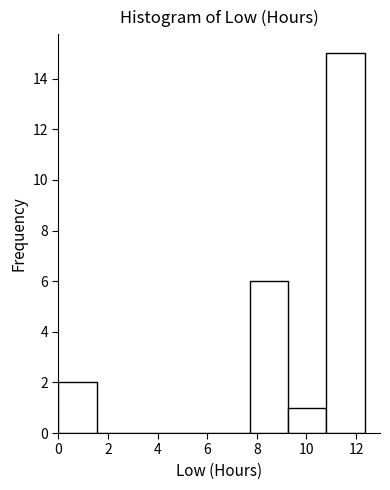

Reading left to right, list every bar in this chart as the range it spans on the x-axis followed by its height. Neither the bar edges nor the heights are printed on the chart, so give them approximately, as read against the axes.

0.0 to 1.6: 2
1.6 to 3.0: 0
3.0 to 4.6: 0
4.6 to 6.2: 0
6.2 to 7.8: 0
7.8 to 9.2: 6
9.2 to 10.8: 1
10.8 to 12.4: 15